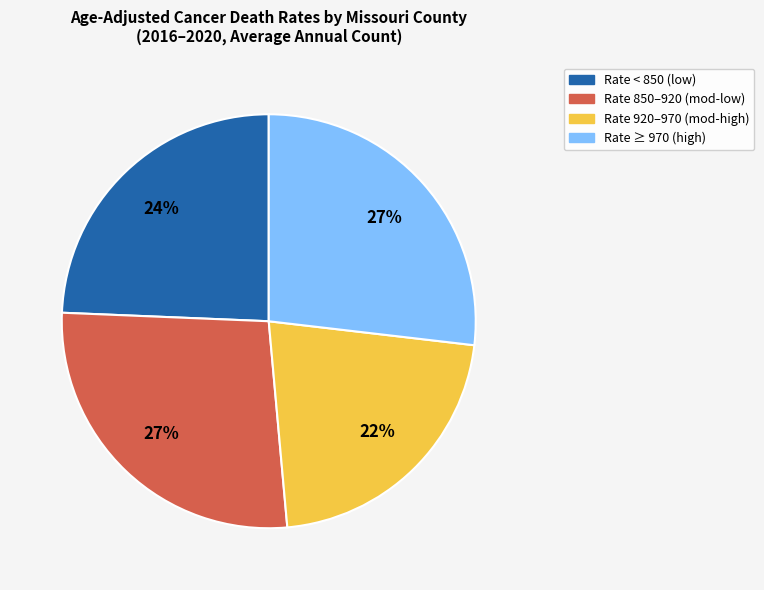

What is the smallest slice in the pie chart?

Rate 920–970 (mod-high)